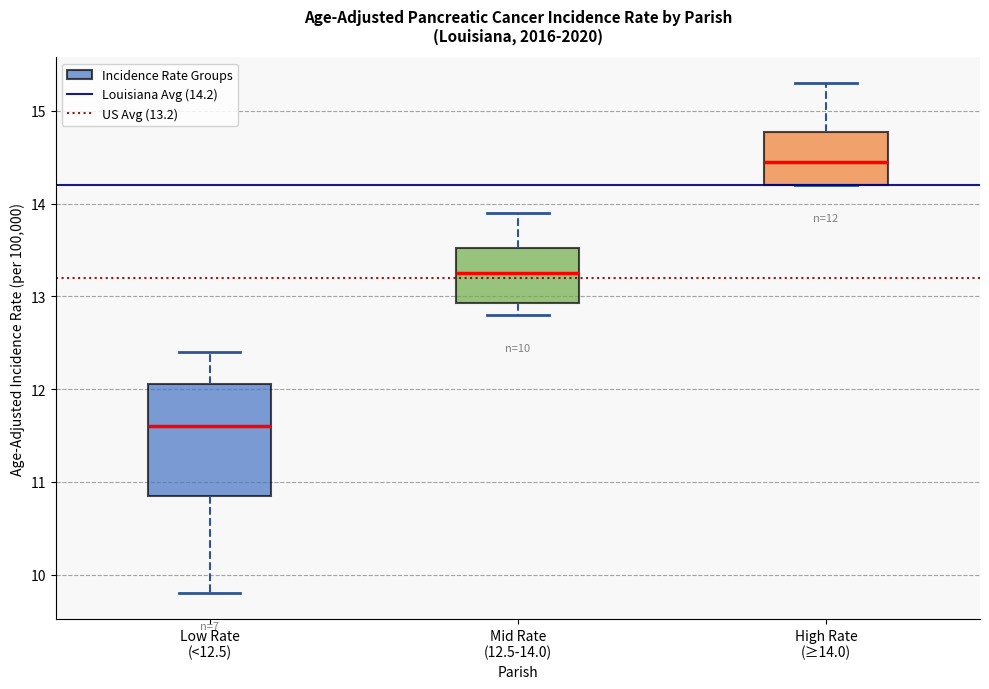

Comparing the boxes themselves (not the whiskers), which one is the tallest?

Low Rate (<12.5)